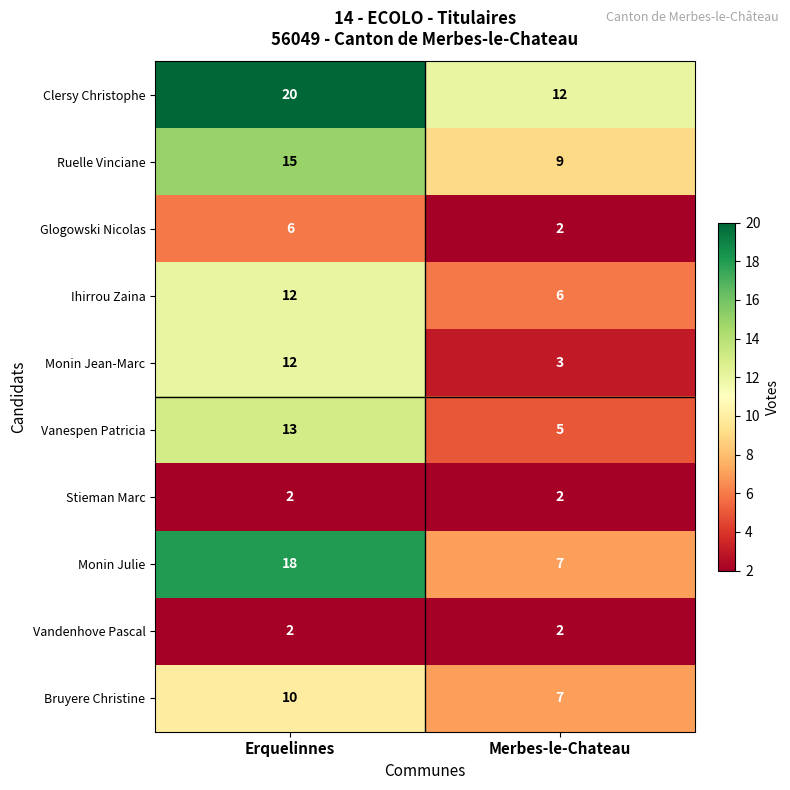

Reading left to right, transcribe all the data shown in this chart.

Clersy Christophe: Erquelinnes=20	Merbes-le-Chateau=12
Ruelle Vinciane: Erquelinnes=15	Merbes-le-Chateau=9
Glogowski Nicolas: Erquelinnes=6	Merbes-le-Chateau=2
Ihirrou Zaina: Erquelinnes=12	Merbes-le-Chateau=6
Monin Jean-Marc: Erquelinnes=12	Merbes-le-Chateau=3
Vanespen Patricia: Erquelinnes=13	Merbes-le-Chateau=5
Stieman Marc: Erquelinnes=2	Merbes-le-Chateau=2
Monin Julie: Erquelinnes=18	Merbes-le-Chateau=7
Vandenhove Pascal: Erquelinnes=2	Merbes-le-Chateau=2
Bruyere Christine: Erquelinnes=10	Merbes-le-Chateau=7